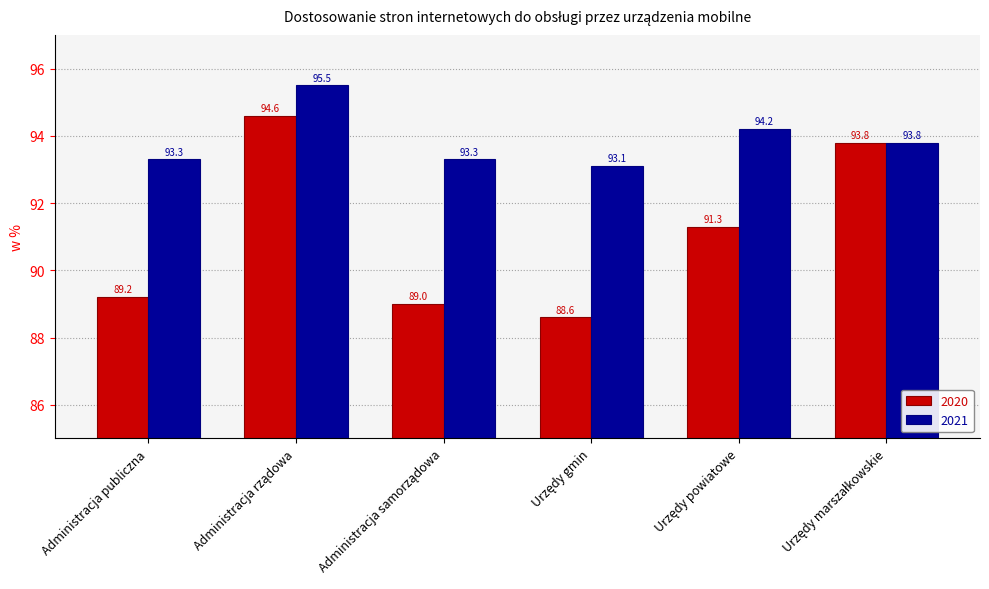

What is the difference between the second highest and minimum values in the 2020 series?

5.2